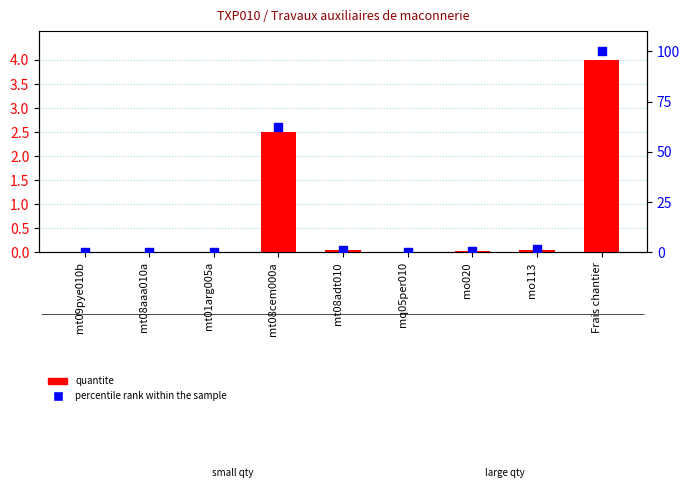

At how many categories does at least one series exceed 48?

2